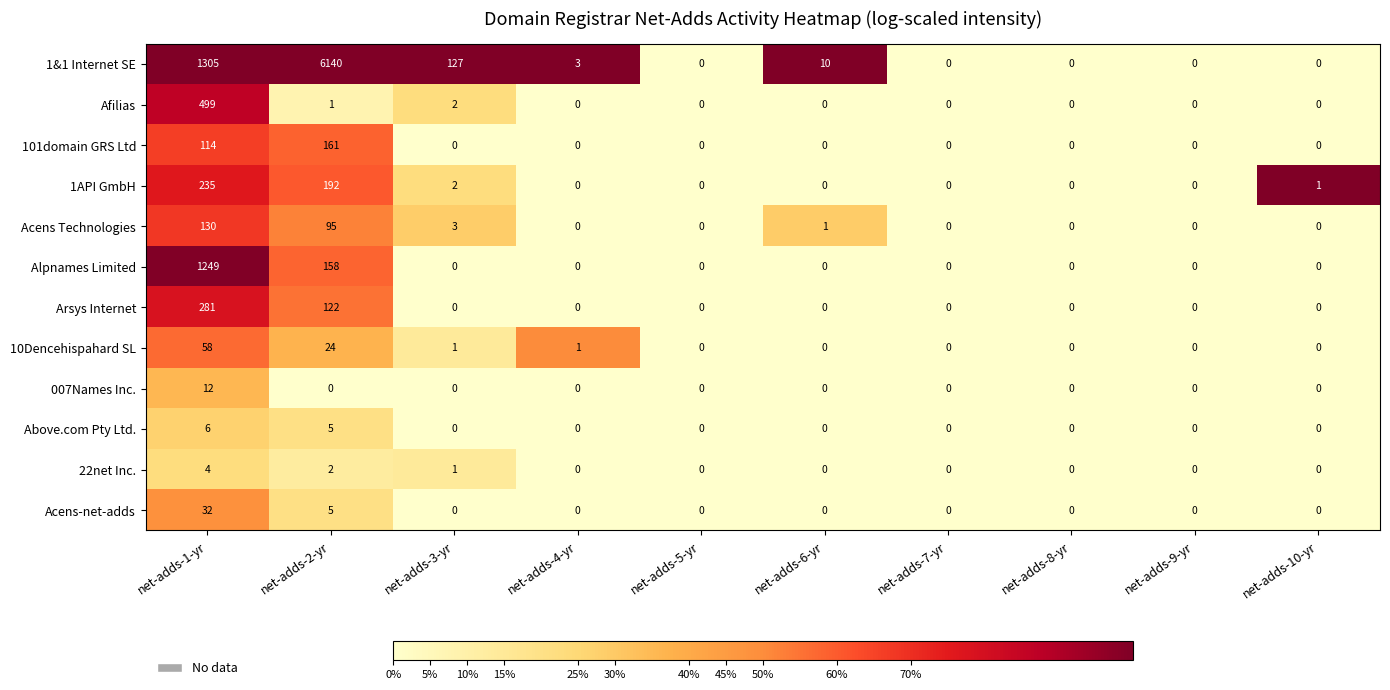

Which series has the largest range (max minus min)?

1&1 Internet SE